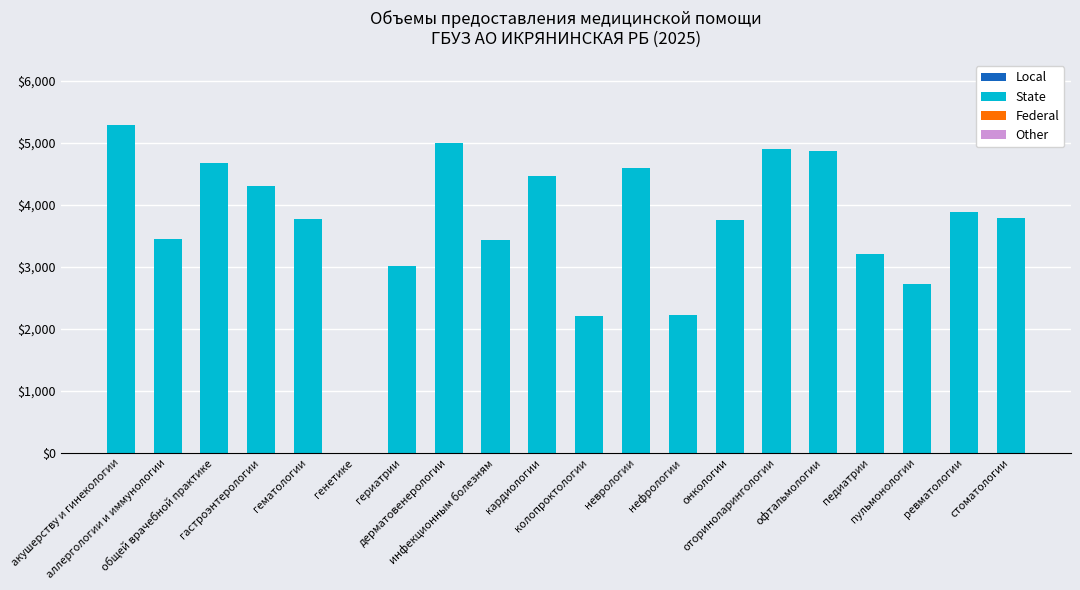

What is the maximum value shown in the chart?

5282